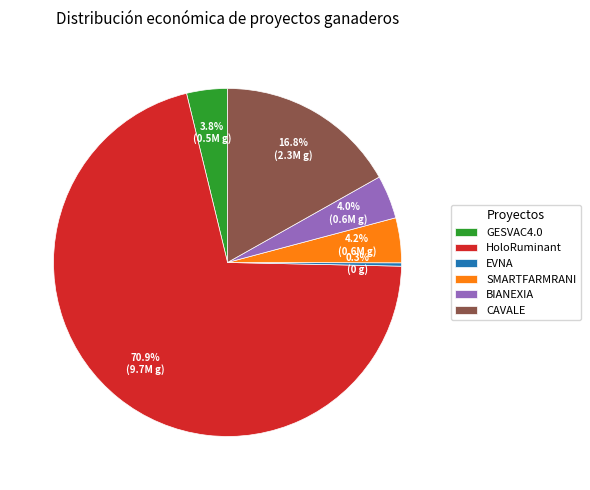

Is it true that HoloRuminant is 81% of the pie?

False